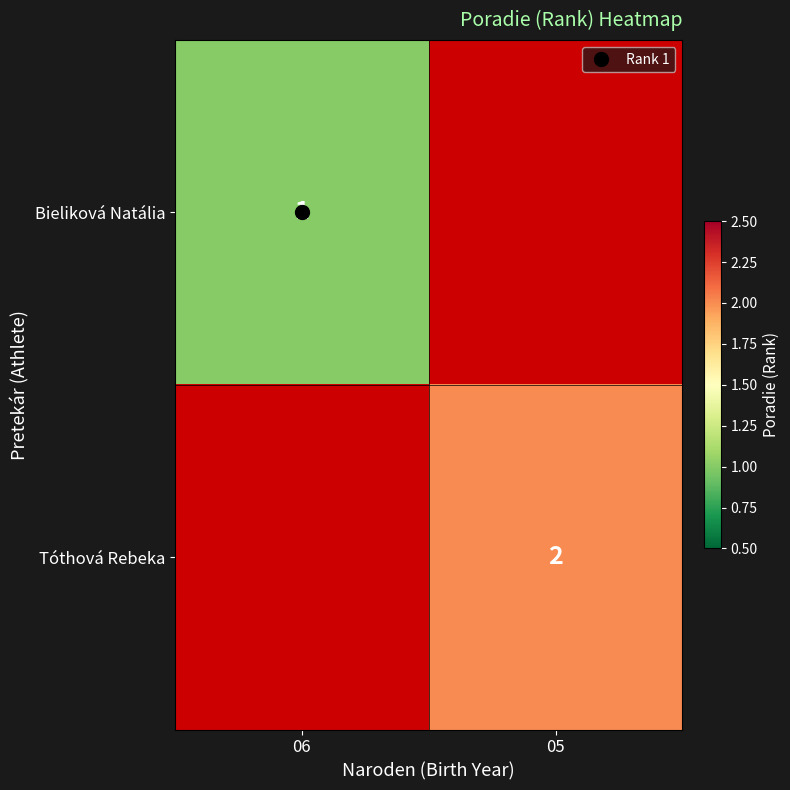

List the series in order of their overall mean, lowest first.

Bieliková Natália, Tóthová Rebeka